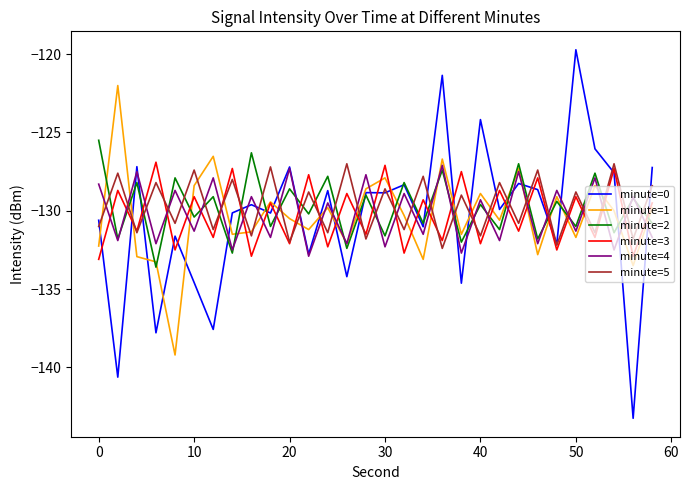

What are all the series names shown in the legend?

minute=0, minute=1, minute=2, minute=3, minute=4, minute=5